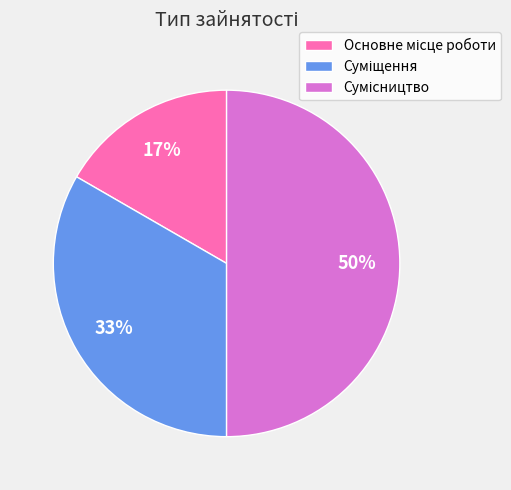

Count the number of slices in the pie.

3